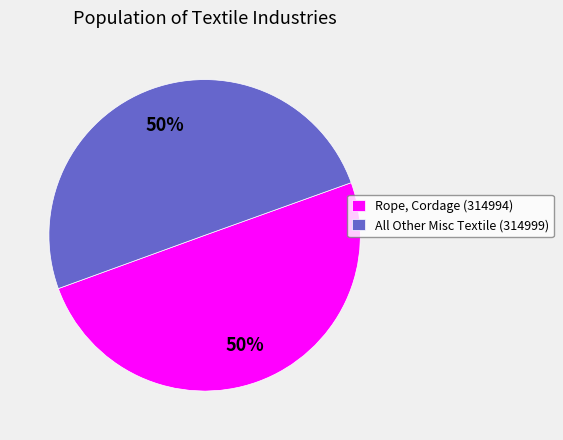

To the nearest percent, what portion does All Other Misc Textile (314999) represent?

50%